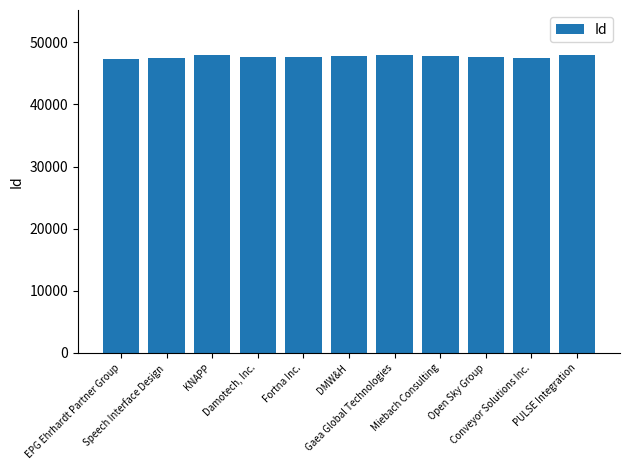

What is the greatest value displayed?

47984